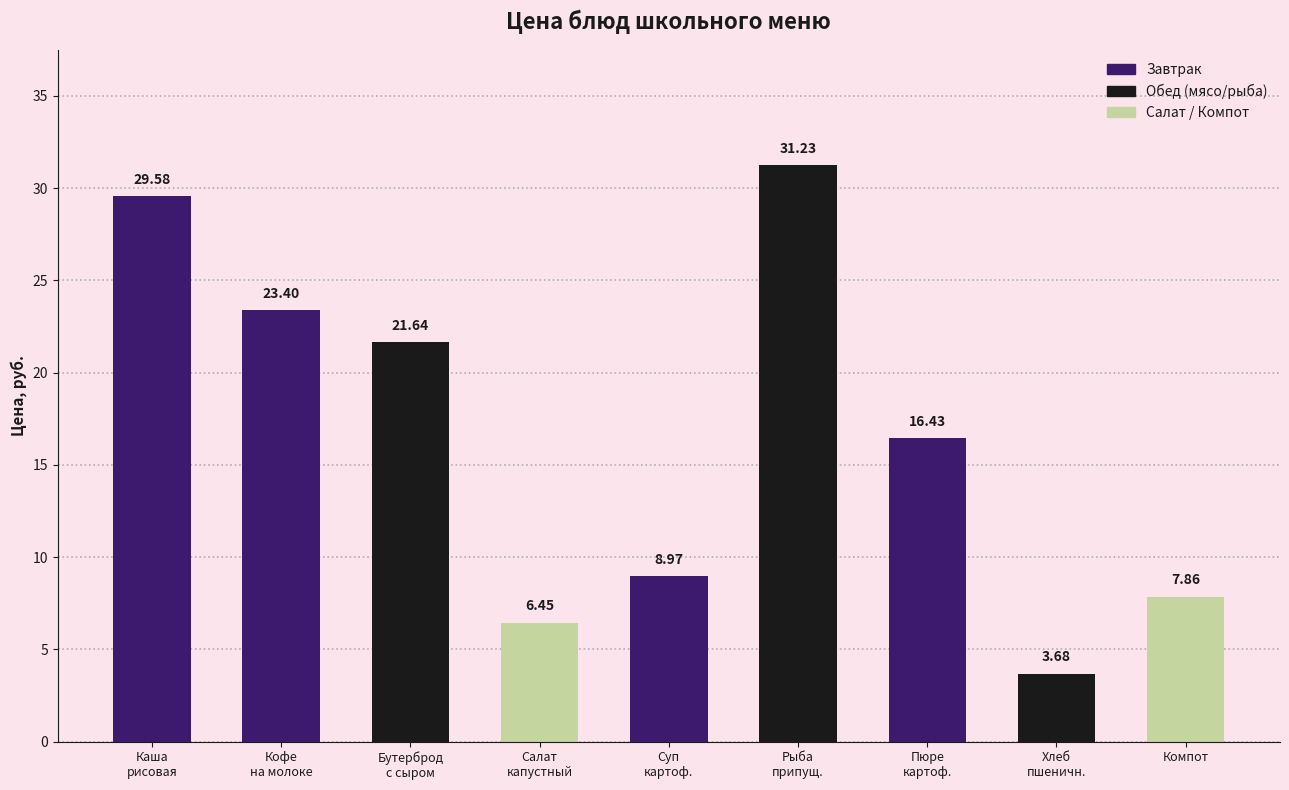

List the labels in order of value, smallest first.

Хлеб
пшеничн., Салат
капустный, Компот, Суп
картоф., Пюре
картоф., Бутерброд
с сыром, Кофе
на молоке, Каша
рисовая, Рыба
припущ.